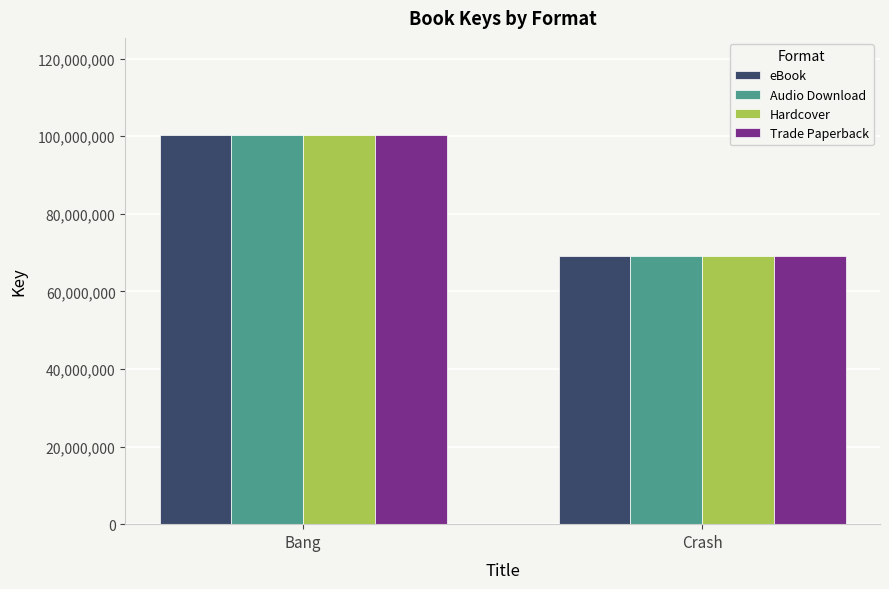

What is the sum of the Hardcover values at Bang and Crash?

169522681